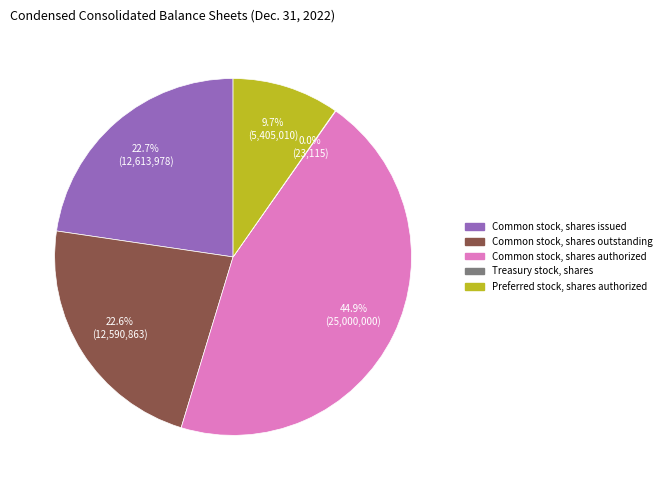

To the nearest percent, what is the combined percentage of Preferred stock, shares authorized and Common stock, shares authorized?

55%